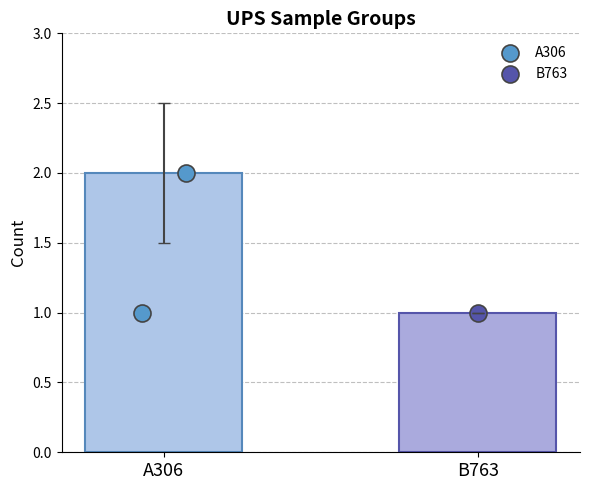

What are all the series names shown in the legend?

A306, B763